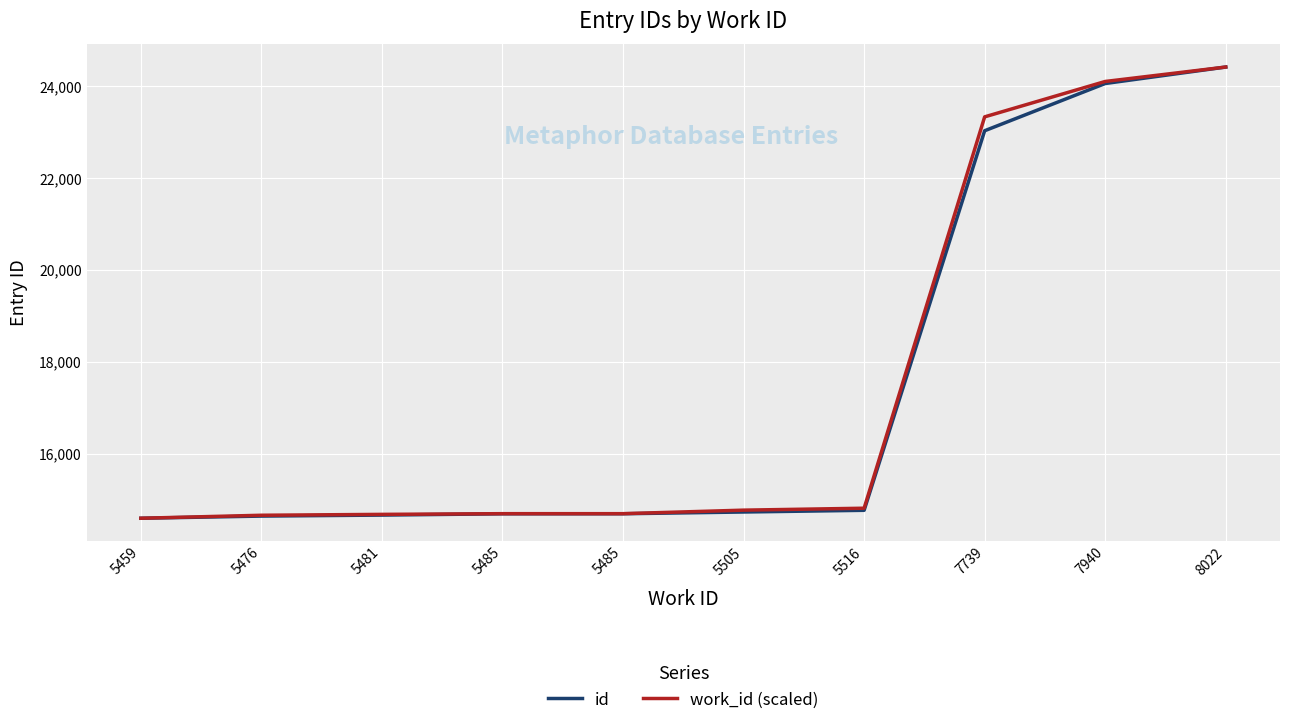

At which label is work_id (scaled) closest to 19508?

7739